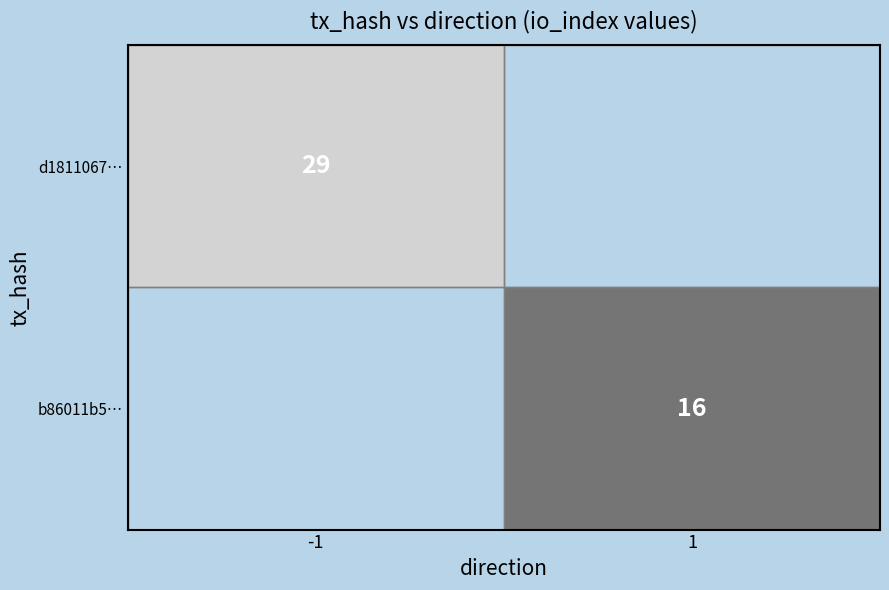

The d1811067… series shows 29 at -1. True or false?

True